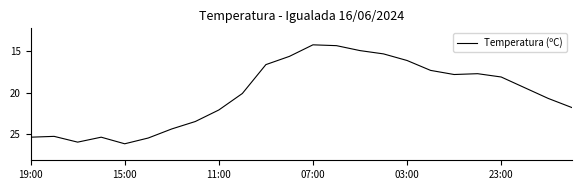

True or false: the data has more than 0 interior local peaks.

True